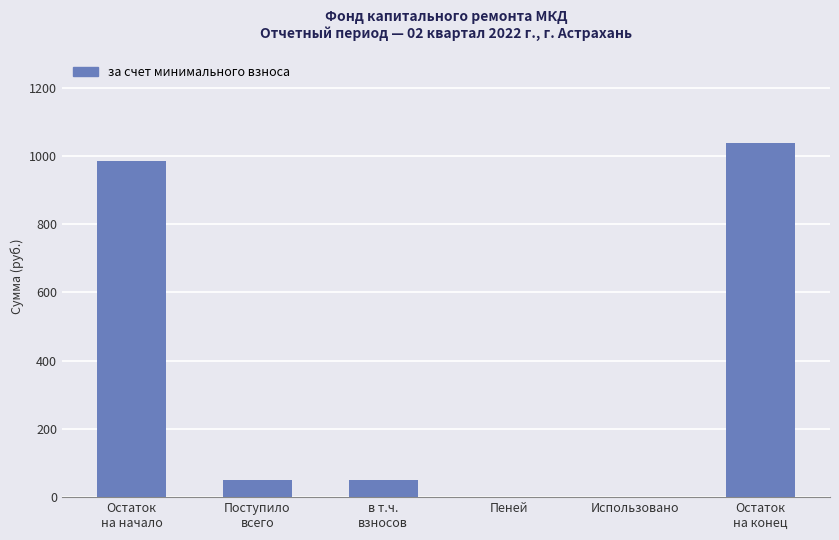

The value at Остаток
на конец is 1037.7. True or false?

True